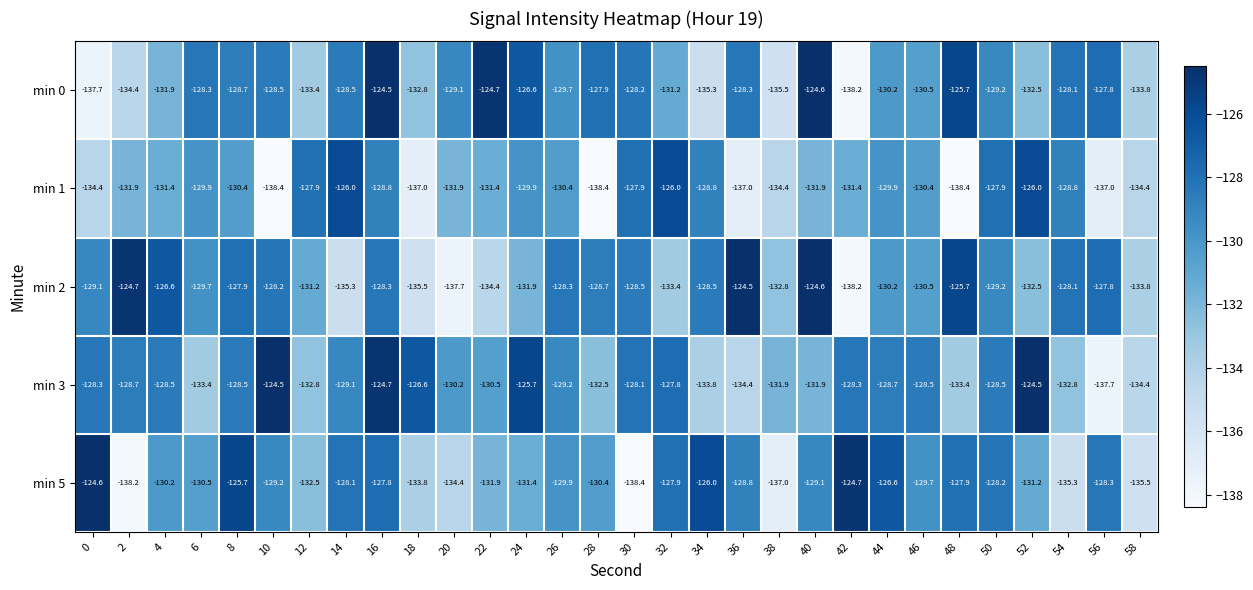

What is the sum of the min 0 values at 38 and 2?

-269.9